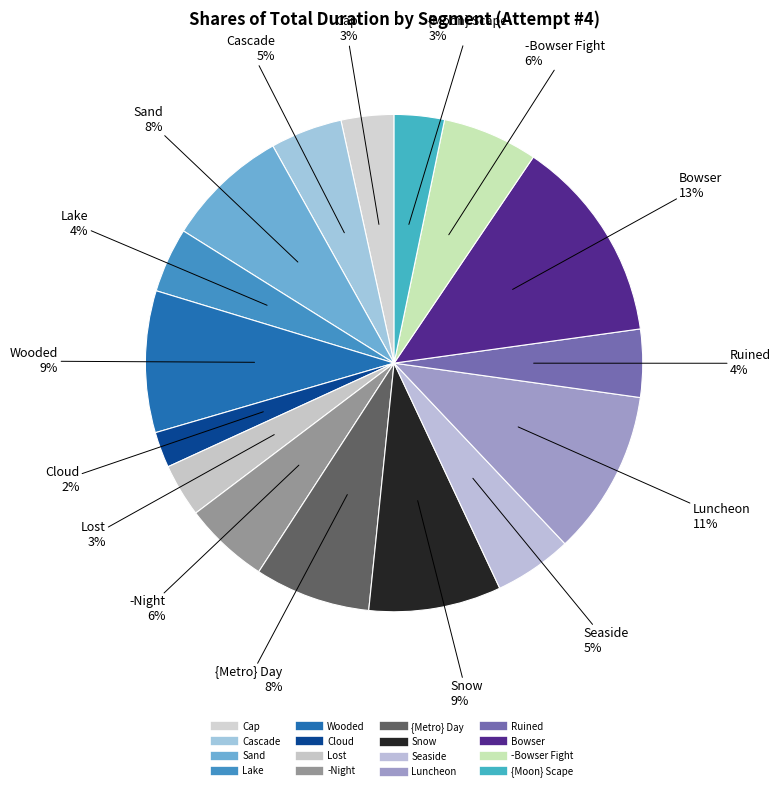

Which category has the smallest portion of the pie?

Cloud